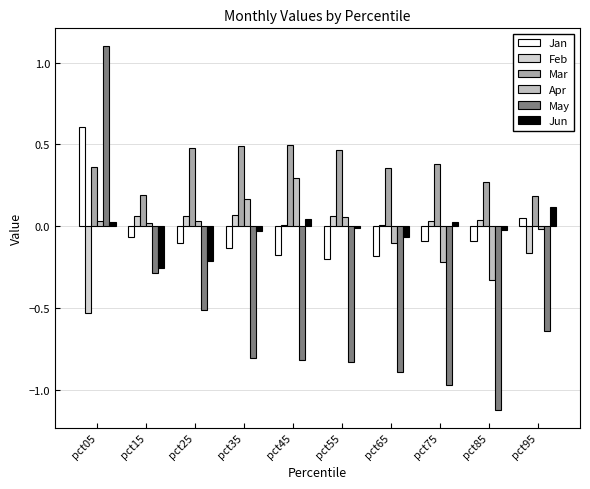

What is the value of the May bar at the 4th from the left?

-0.8